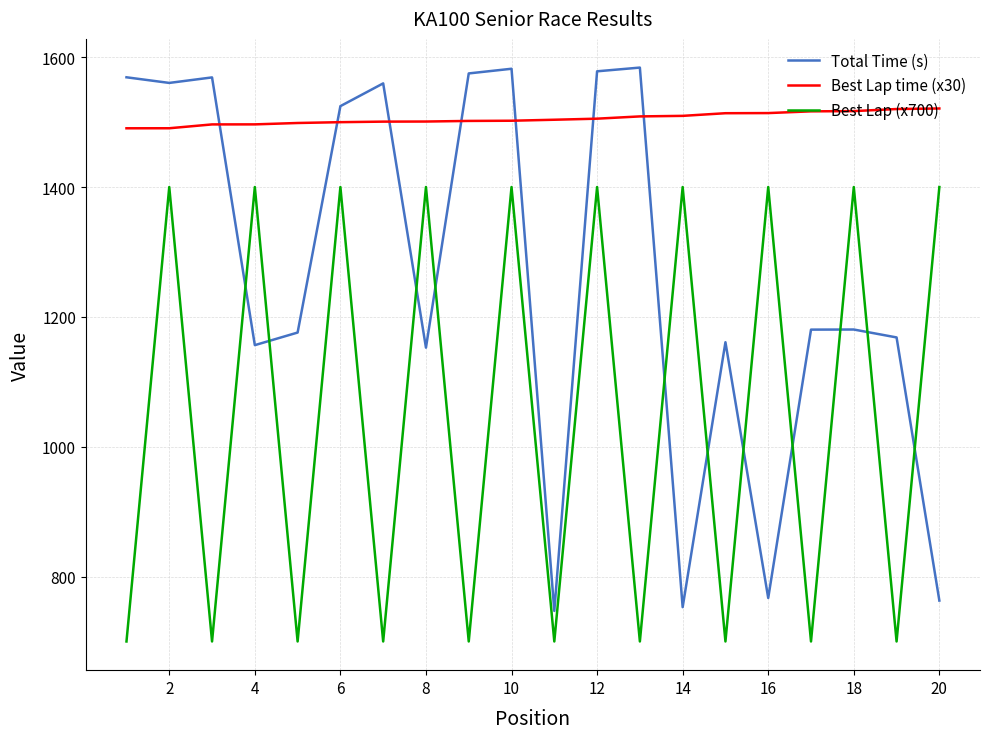

Which series has the widest spread of values?

Total Time (s)